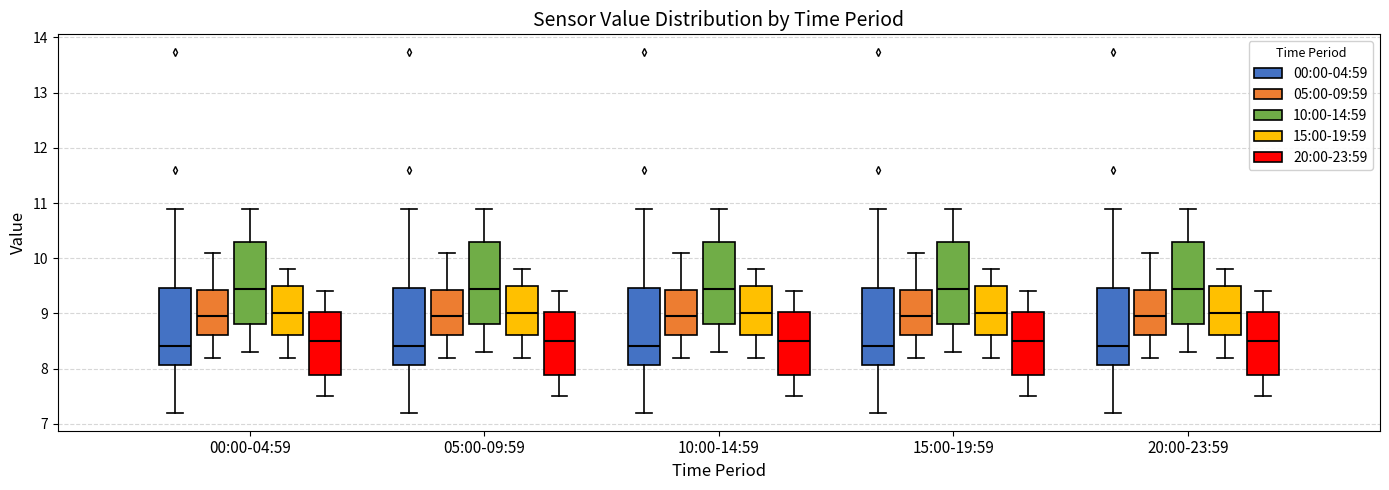

Reading left to right, transcribe this box plot: for each box, give where its median line is, the range the box spans, and where its two whiskers end, as read against the y-axis. The values are not printed on the chart, so give them approximately, as read against the axis.

00:00-04:59 (00:00-04:59): median 8.4, box 8.1 to 9.5, whiskers 7.2 to 10.9
00:00-04:59 (05:00-09:59): median 9.0, box 8.6 to 9.4, whiskers 8.2 to 10.1
00:00-04:59 (10:00-14:59): median 9.5, box 8.8 to 10.3, whiskers 8.3 to 10.9
00:00-04:59 (15:00-19:59): median 9.0, box 8.6 to 9.5, whiskers 8.2 to 9.8
00:00-04:59 (20:00-23:59): median 8.5, box 7.9 to 9.0, whiskers 7.5 to 9.4
05:00-09:59 (00:00-04:59): median 8.4, box 8.1 to 9.5, whiskers 7.2 to 10.9
05:00-09:59 (05:00-09:59): median 9.0, box 8.6 to 9.4, whiskers 8.2 to 10.1
05:00-09:59 (10:00-14:59): median 9.5, box 8.8 to 10.3, whiskers 8.3 to 10.9
05:00-09:59 (15:00-19:59): median 9.0, box 8.6 to 9.5, whiskers 8.2 to 9.8
05:00-09:59 (20:00-23:59): median 8.5, box 7.9 to 9.0, whiskers 7.5 to 9.4
10:00-14:59 (00:00-04:59): median 8.4, box 8.1 to 9.5, whiskers 7.2 to 10.9
10:00-14:59 (05:00-09:59): median 9.0, box 8.6 to 9.4, whiskers 8.2 to 10.1
10:00-14:59 (10:00-14:59): median 9.5, box 8.8 to 10.3, whiskers 8.3 to 10.9
10:00-14:59 (15:00-19:59): median 9.0, box 8.6 to 9.5, whiskers 8.2 to 9.8
10:00-14:59 (20:00-23:59): median 8.5, box 7.9 to 9.0, whiskers 7.5 to 9.4
15:00-19:59 (00:00-04:59): median 8.4, box 8.1 to 9.5, whiskers 7.2 to 10.9
15:00-19:59 (05:00-09:59): median 9.0, box 8.6 to 9.4, whiskers 8.2 to 10.1
15:00-19:59 (10:00-14:59): median 9.5, box 8.8 to 10.3, whiskers 8.3 to 10.9
15:00-19:59 (15:00-19:59): median 9.0, box 8.6 to 9.5, whiskers 8.2 to 9.8
15:00-19:59 (20:00-23:59): median 8.5, box 7.9 to 9.0, whiskers 7.5 to 9.4
20:00-23:59 (00:00-04:59): median 8.4, box 8.1 to 9.5, whiskers 7.2 to 10.9
20:00-23:59 (05:00-09:59): median 9.0, box 8.6 to 9.4, whiskers 8.2 to 10.1
20:00-23:59 (10:00-14:59): median 9.5, box 8.8 to 10.3, whiskers 8.3 to 10.9
20:00-23:59 (15:00-19:59): median 9.0, box 8.6 to 9.5, whiskers 8.2 to 9.8
20:00-23:59 (20:00-23:59): median 8.5, box 7.9 to 9.0, whiskers 7.5 to 9.4